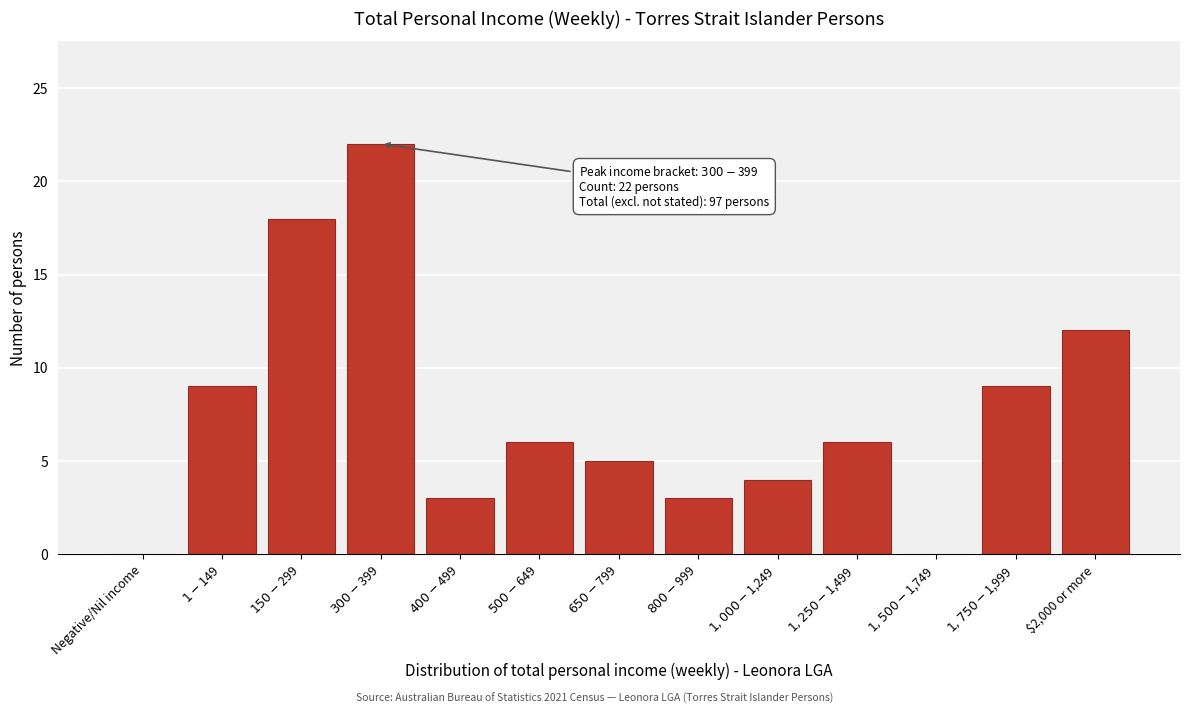

What is the greatest value displayed?

22